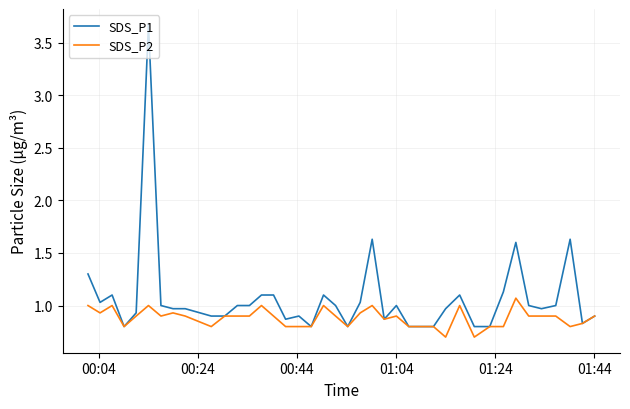

What is the greatest value displayed?

3.7